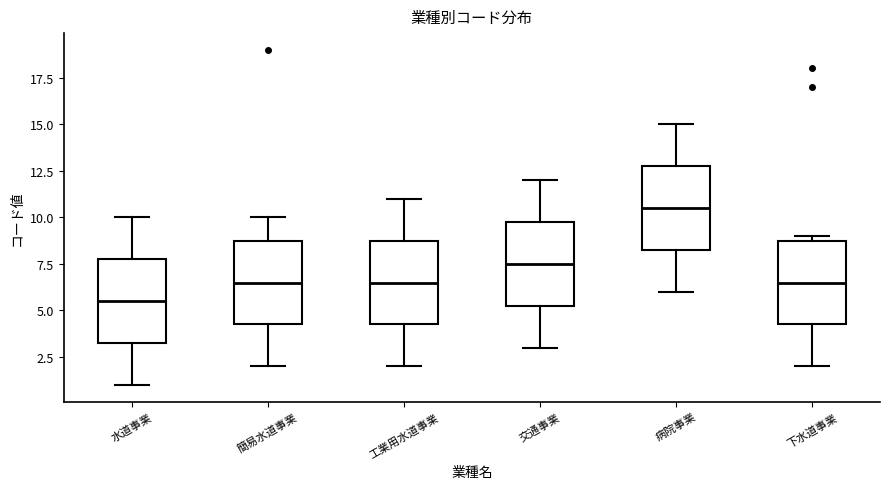

Which box has the lowest median line?

水道事業